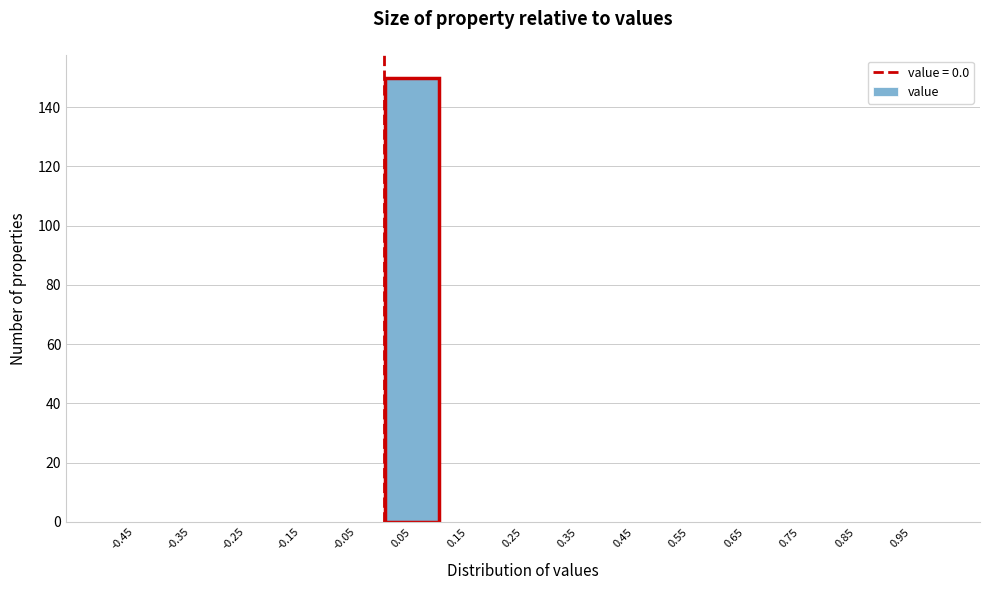

Reading left to right, transcribe this chart: for each bar, give the range it covers on the x-axis and its height. The values are not printed on the chart, so give them approximately, as read against the axis.

-0.5 to -0.4: 0
-0.4 to -0.3: 0
-0.3 to -0.2: 0
-0.2 to -0.1: 0
-0.1 to 0.0: 0
0.0 to 0.1: 150
0.1 to 0.2: 0
0.2 to 0.3: 0
0.3 to 0.4: 0
0.4 to 0.5: 0
0.5 to 0.6: 0
0.6 to 0.7: 0
0.7 to 0.8: 0
0.8 to 0.9: 0
0.9 to 1.0: 0